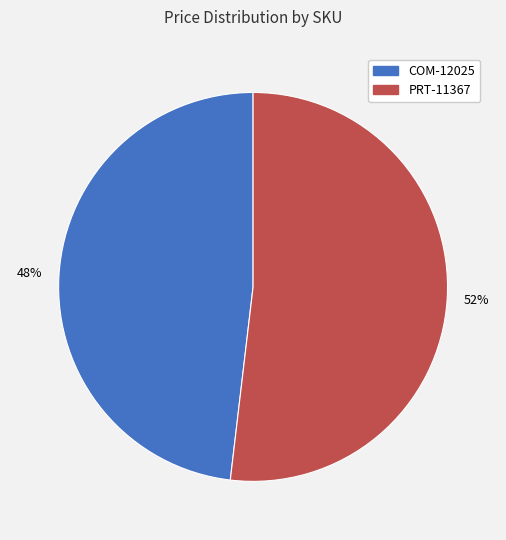

Between PRT-11367 and COM-12025, which is larger?

PRT-11367